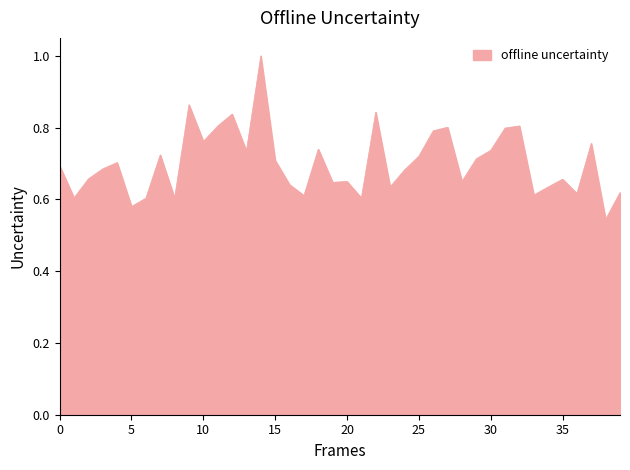

What is the maximum value shown in the chart?

1.0